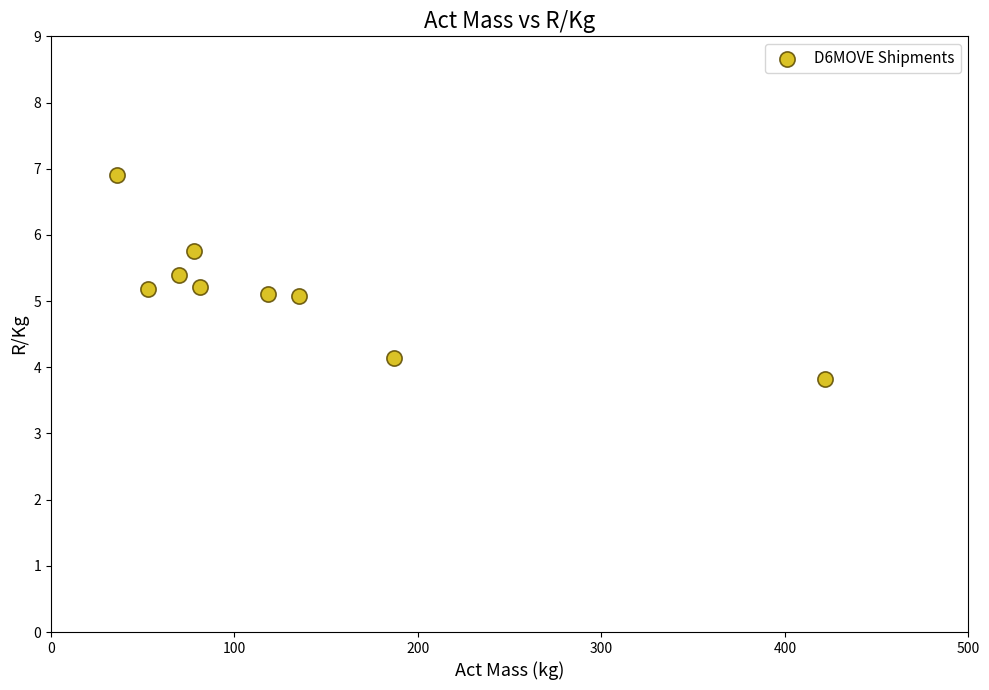

What is the range of X values (max minus min)?

386.0